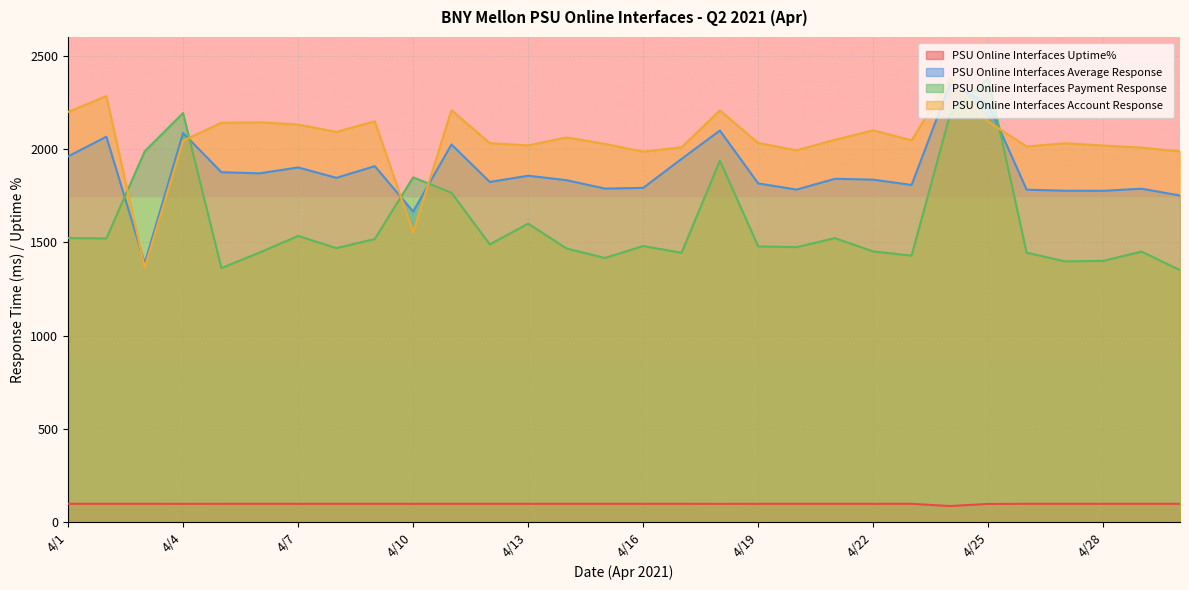

What is the difference between the PSU Online Interfaces Account Response values at 4/9 and 4/27?

117.9